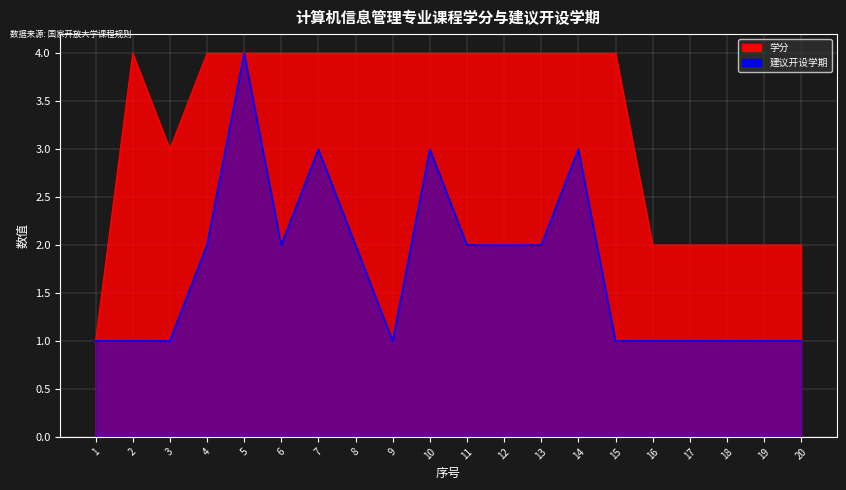

Reading right to left, list all the values displayed in this chart.

学分: 20=2	19=2	18=2	17=2	16=2	15=4	14=4	13=4	12=4	11=4	10=4	9=4	8=4	7=4	6=4	5=4	4=4	3=3	2=4	1=1
建议开设学期: 20=1	19=1	18=1	17=1	16=1	15=1	14=3	13=2	12=2	11=2	10=3	9=1	8=2	7=3	6=2	5=4	4=2	3=1	2=1	1=1